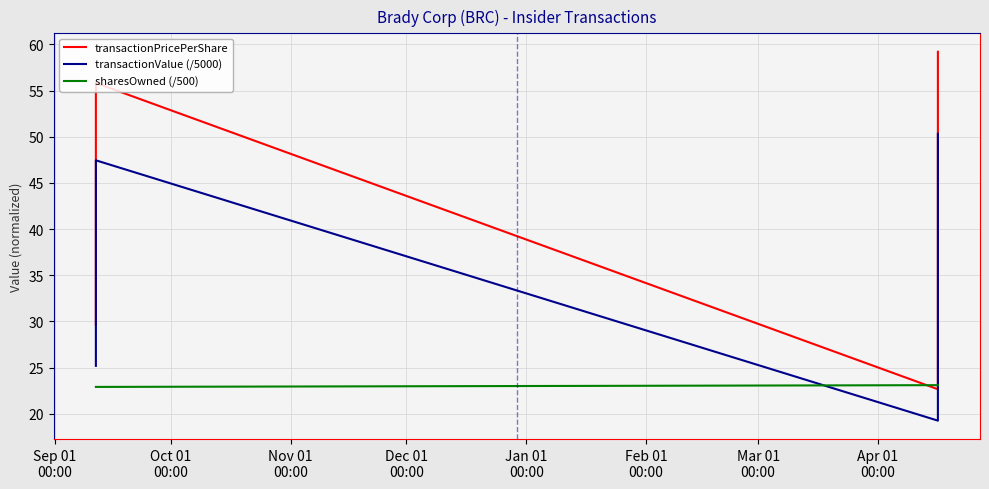

What are all the series names shown in the legend?

transactionPricePerShare, transactionValue (/5000), sharesOwned (/500)